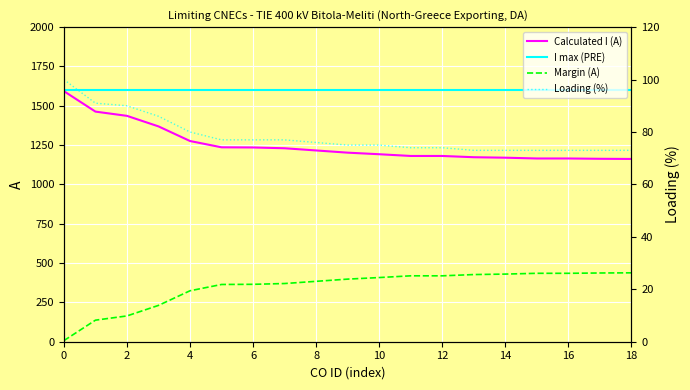

True or false: I max (PRE) has more than 2 interior local peaks.

False